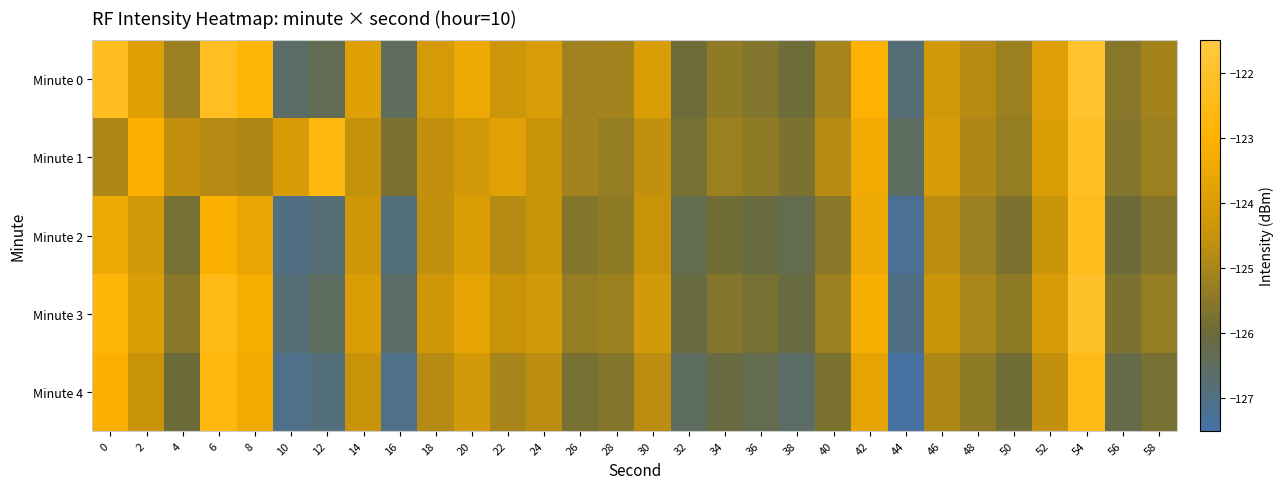

At which category does the chart reach its minimum across all series?

44